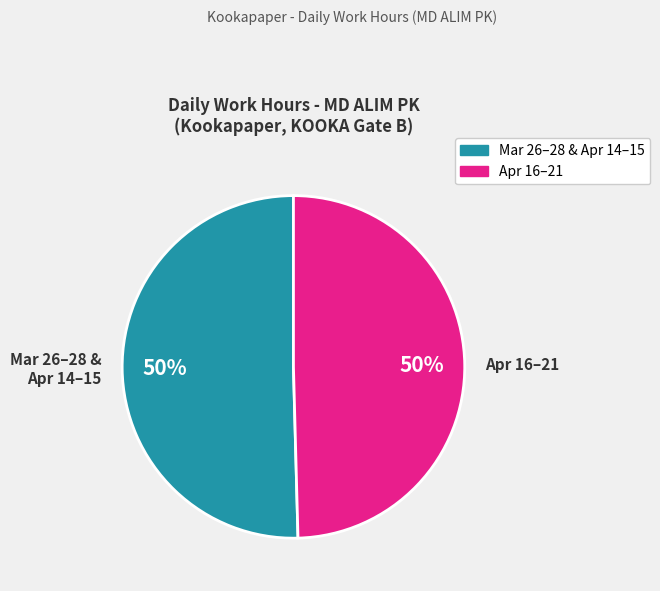

What percentage is the Apr 16–21 slice, to the nearest percent?

50%